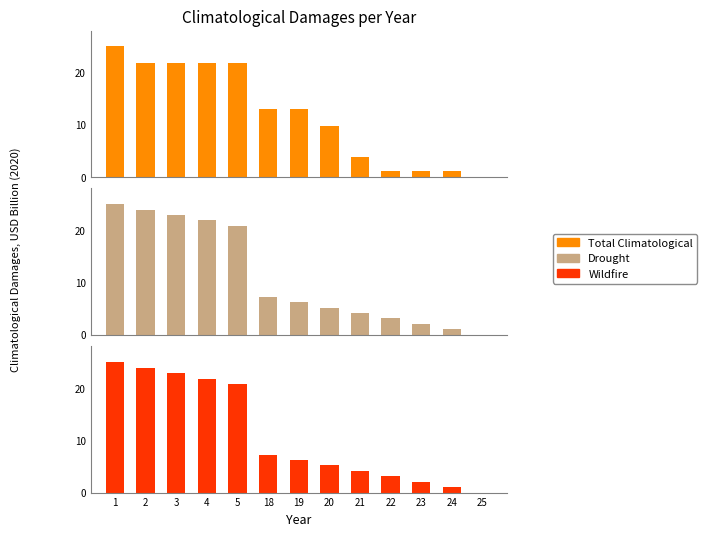

List the labels in order of Wildfire value, smallest first.

25, 24, 23, 22, 21, 20, 19, 18, 5, 4, 3, 2, 1